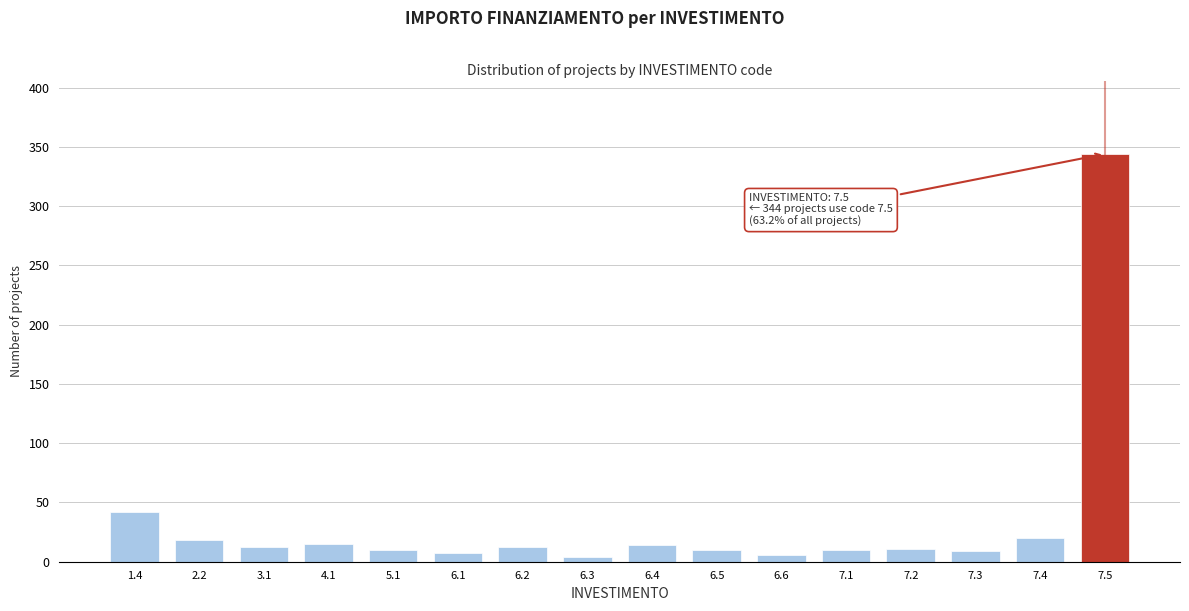

What is the average value?

34